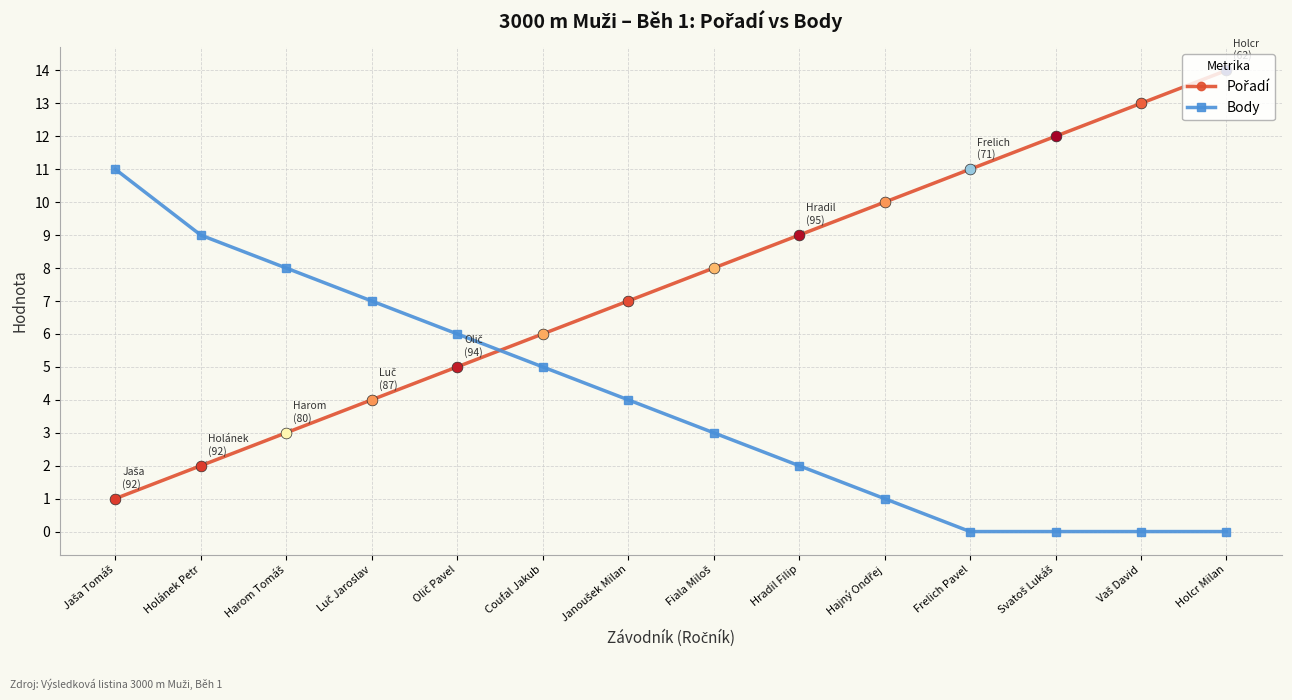

At which category is the sum across all series the highest?

Holcr Milan